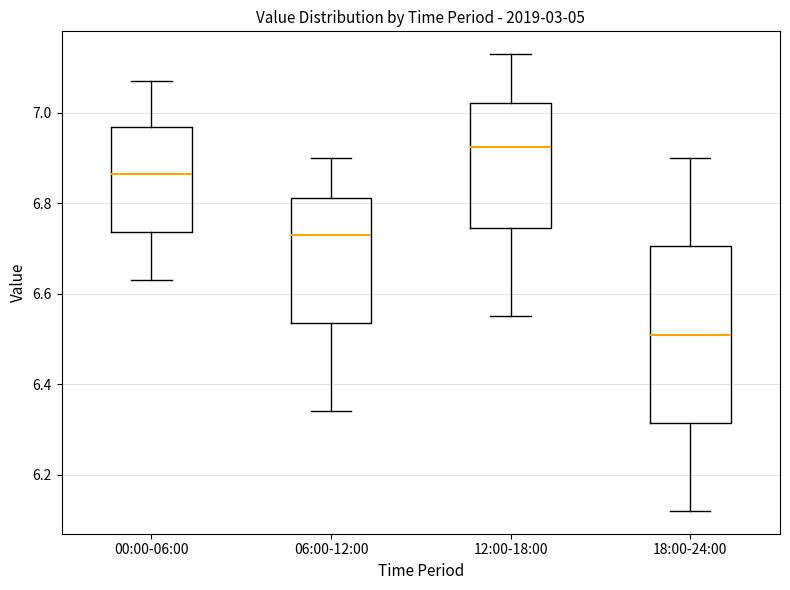

Which box is the tallest, from its lower edge to its upper edge?

18:00-24:00